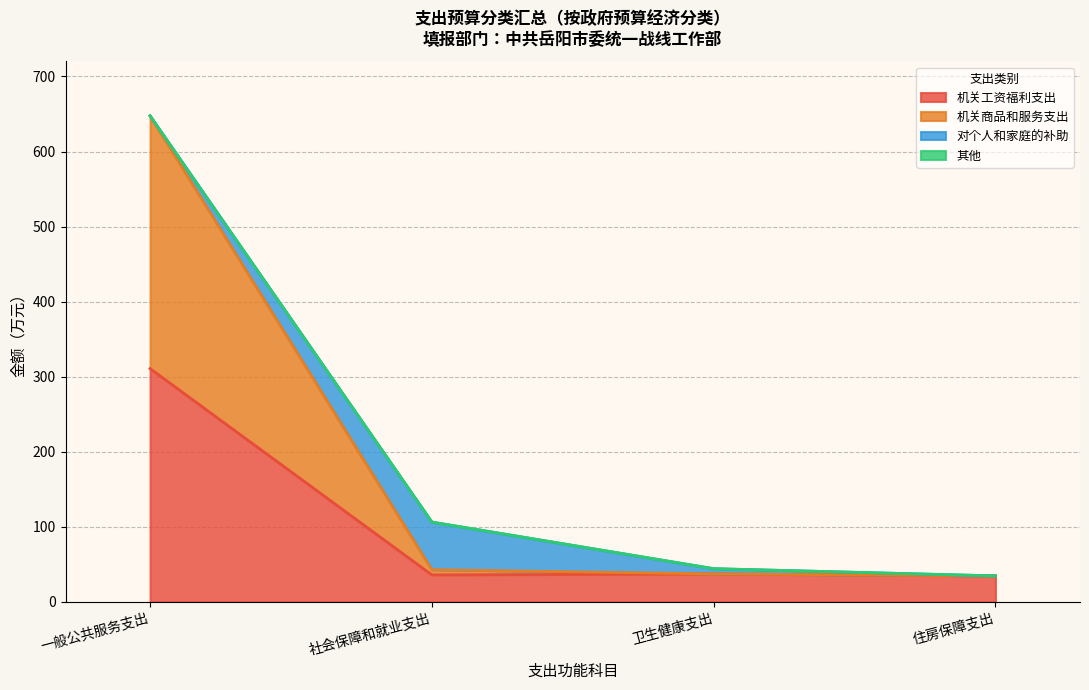

The 机关工资福利支出 series shows 37.3 at 卫生健康支出. True or false?

True